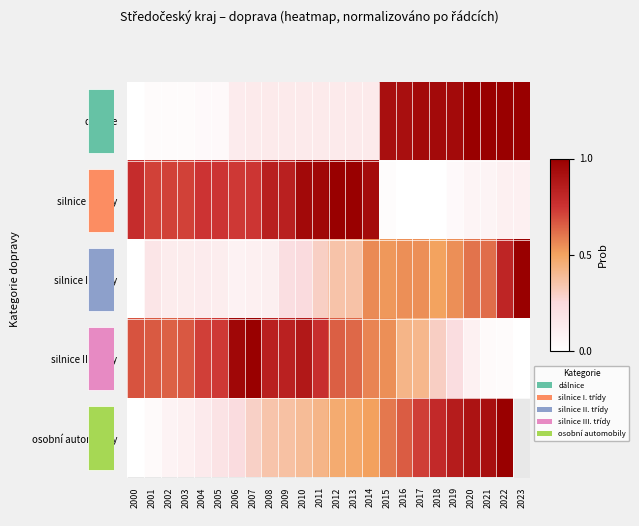

At which category does the chart reach its peak across all series?

2023